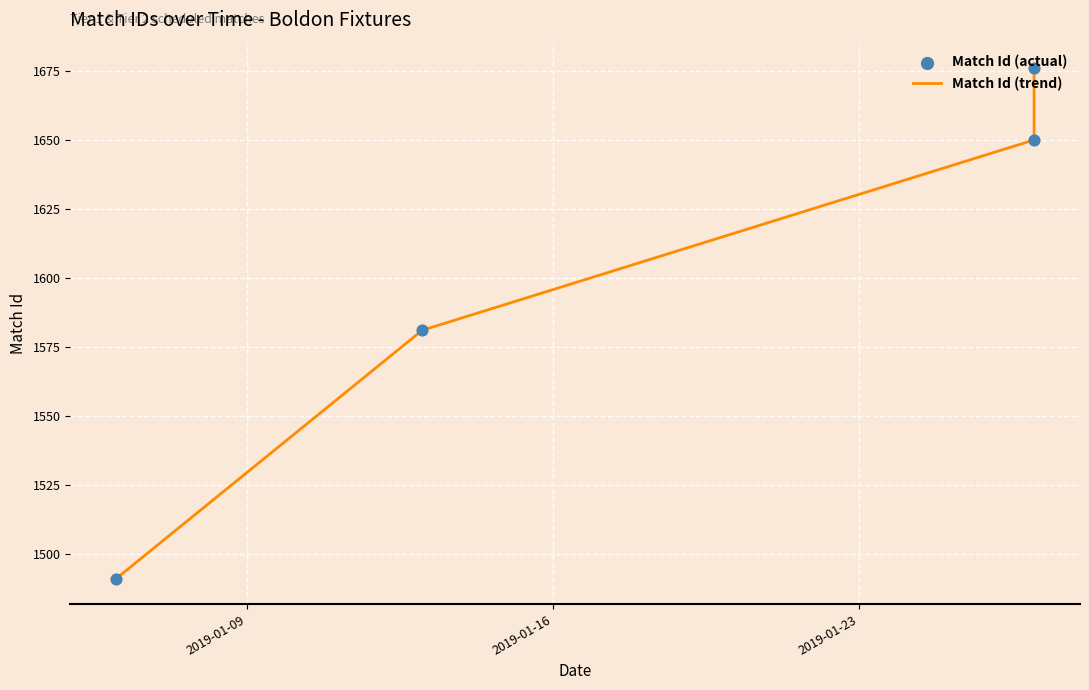

Which series contains the highest Y value?

Match Id (trend)